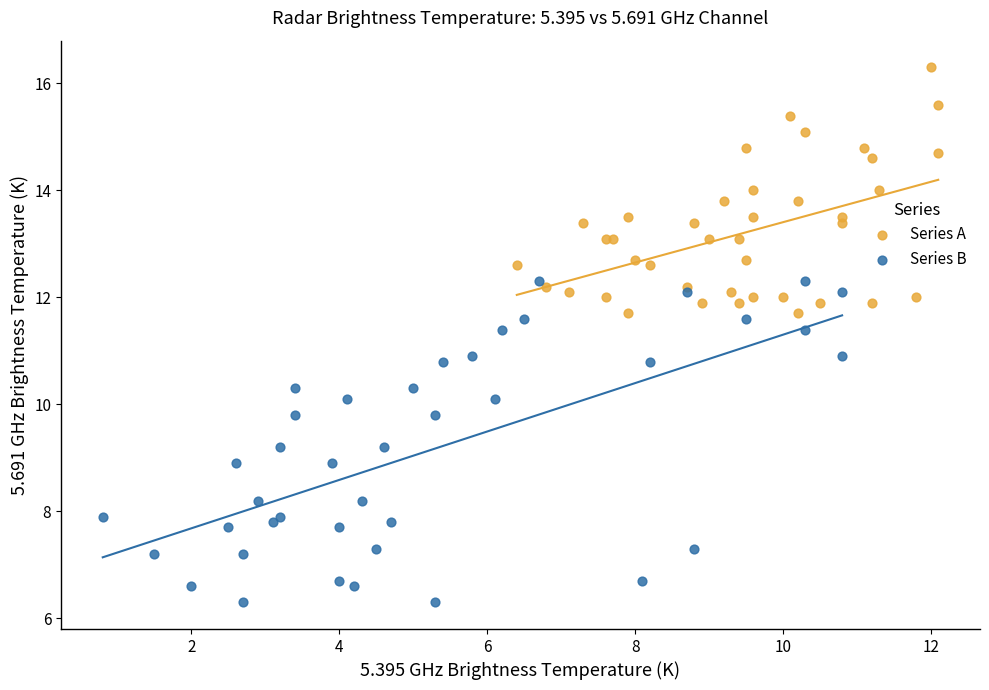

Which series has the widest spread of Y values?

Series B